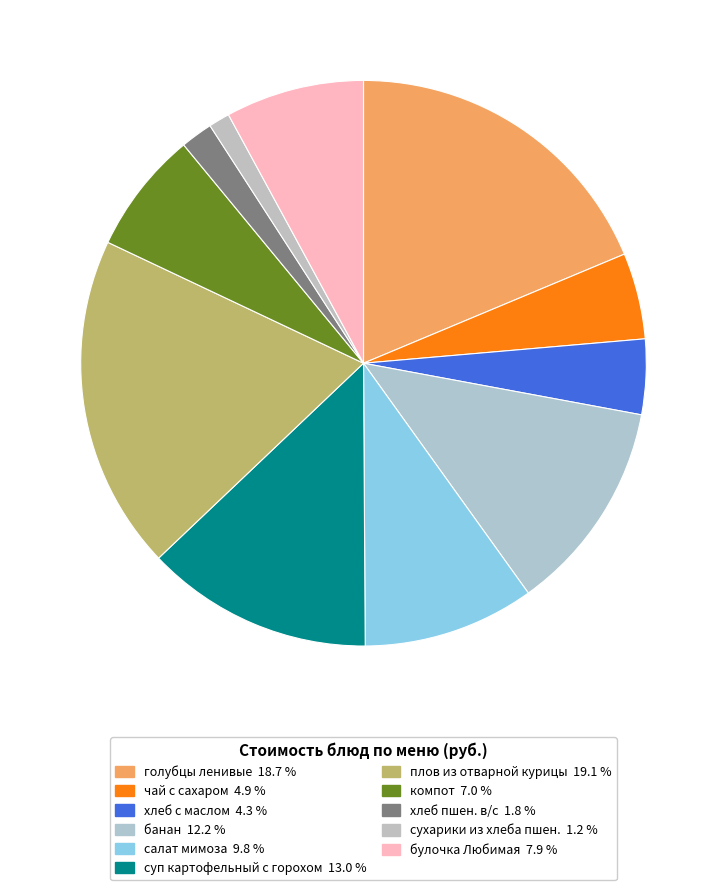

Is салат мимоза the majority of the pie?

No